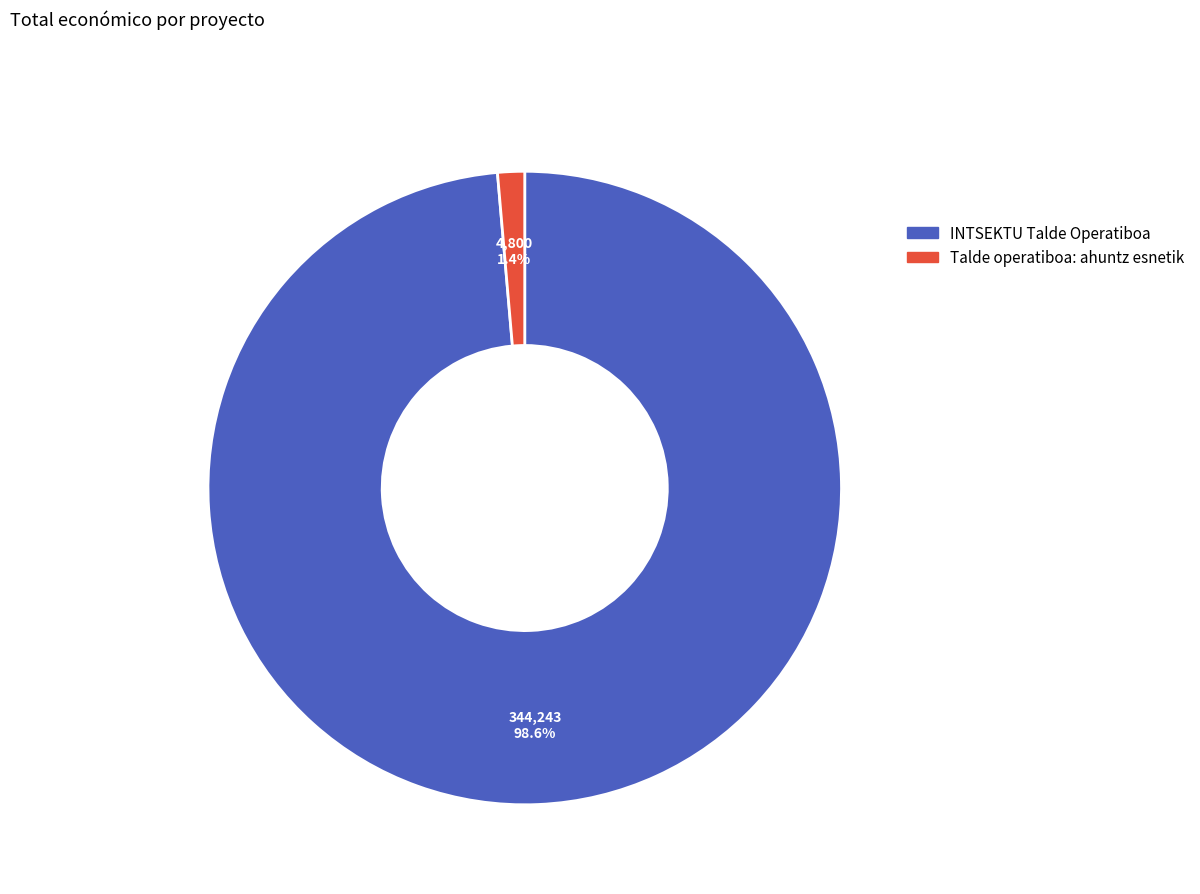

How much of the chart is everything except INTSEKTU Talde Operatiboa?

1.4%